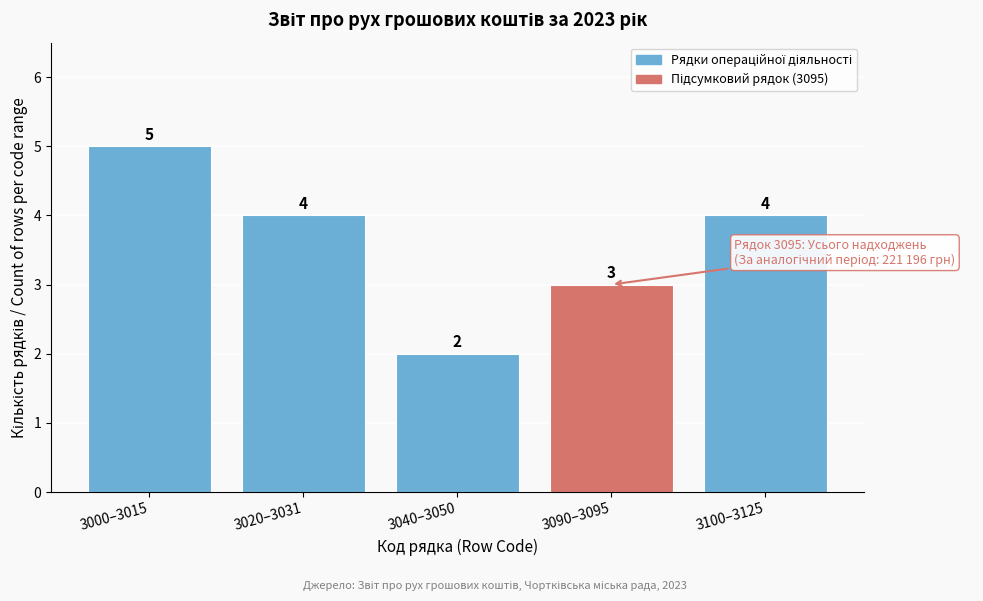

Reading right to left, list all the values displayed in this chart.

4	3	2	4	5